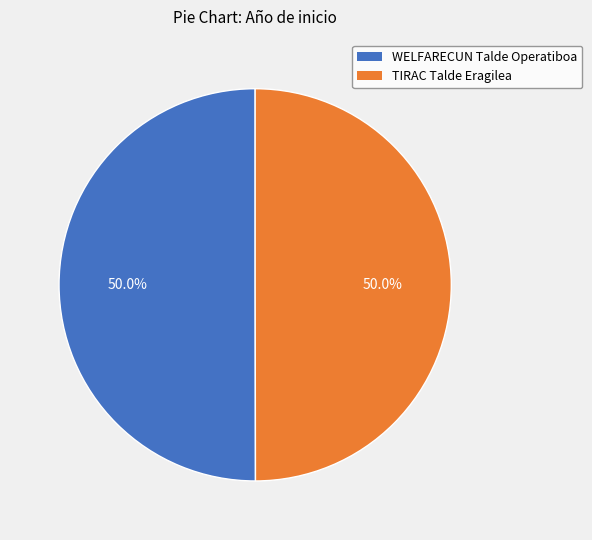

Combined, what portion of the pie is WELFARECUN Talde Operatiboa and TIRAC Talde Eragilea?

100.0%